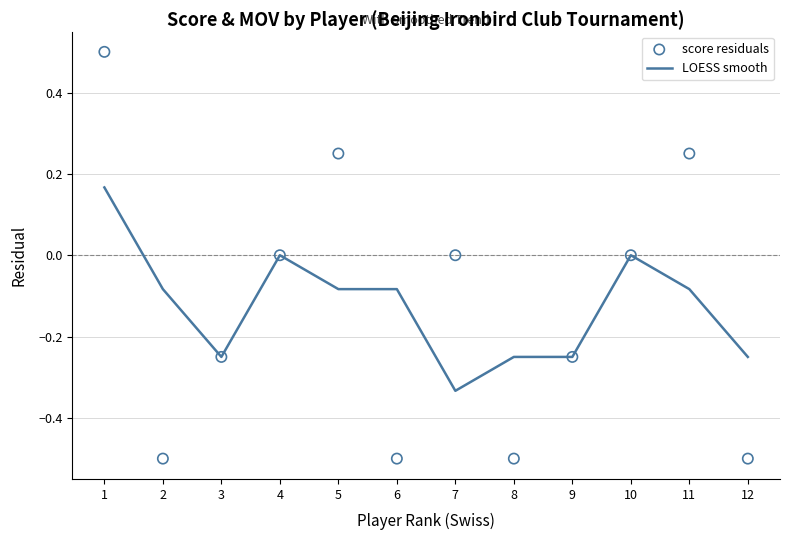

Which series reaches the minimum Y coordinate?

score residuals